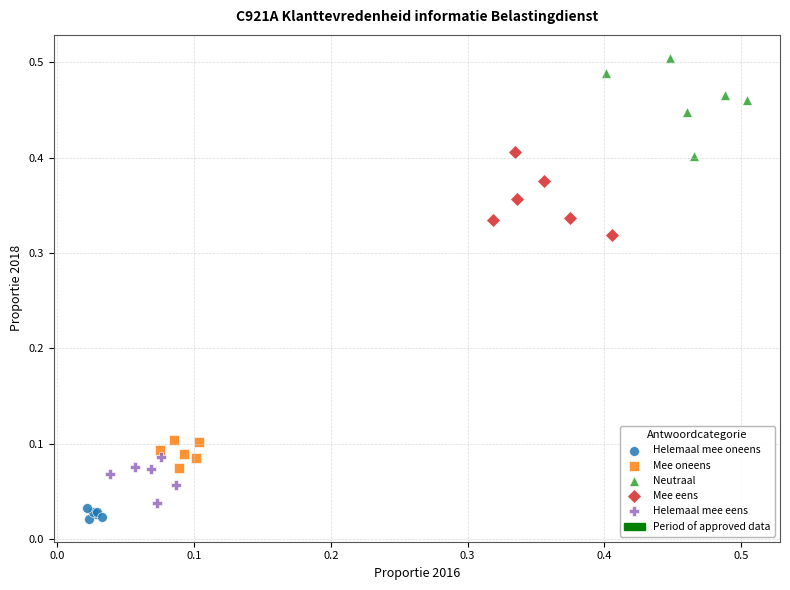

Which series contains the highest Y value?

Neutraal